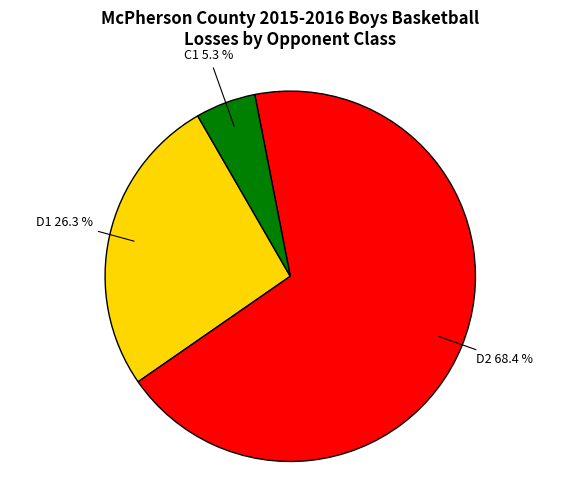

Is there a majority slice in this chart?

Yes